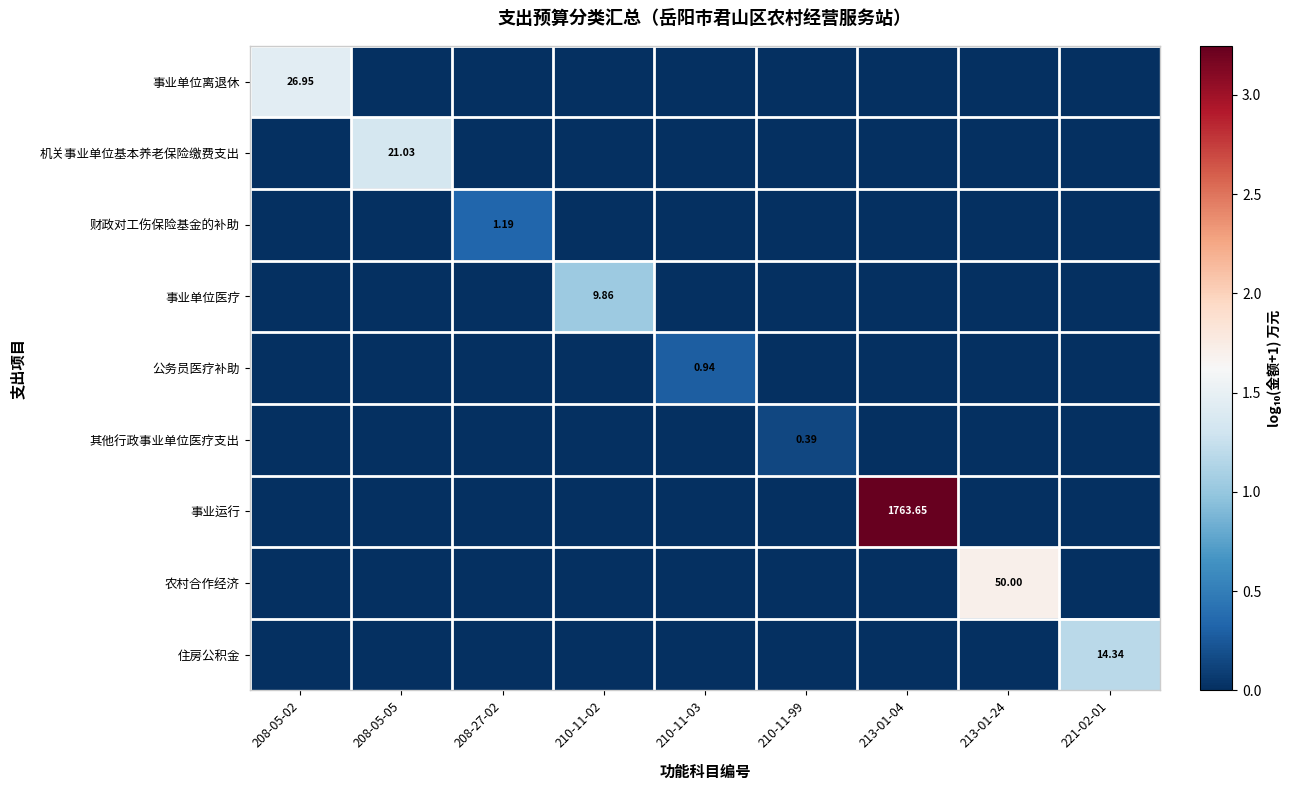

Which series has the largest total across all categories?

事业运行